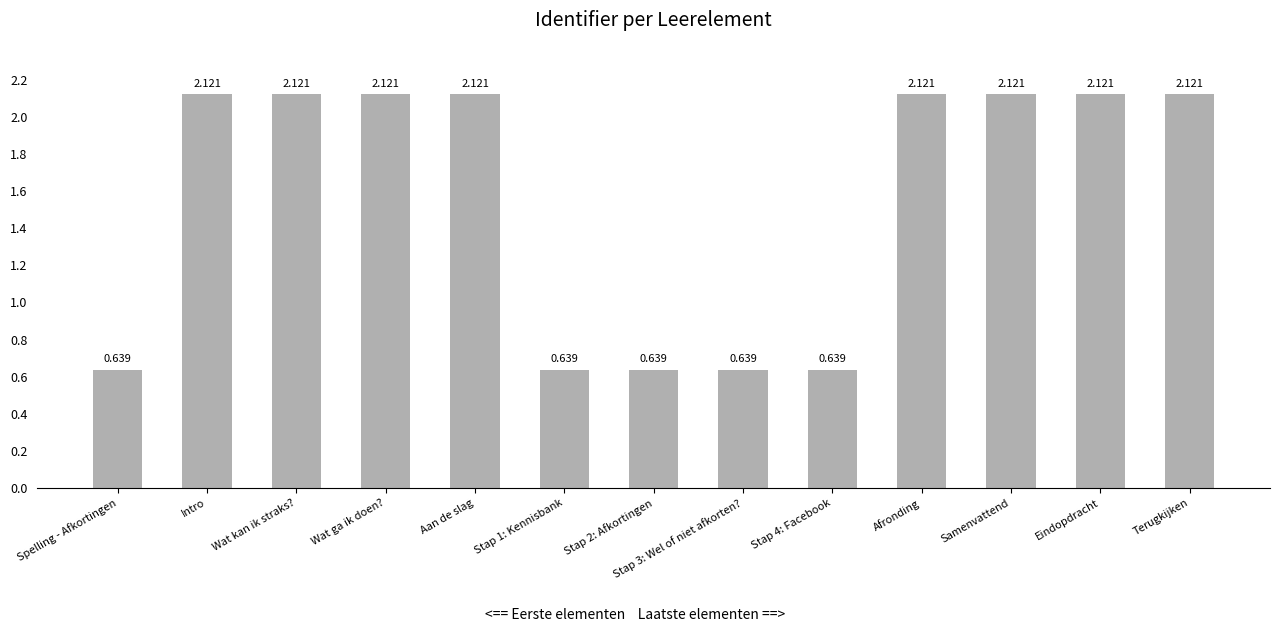

Where does the data first go above 2?

Intro